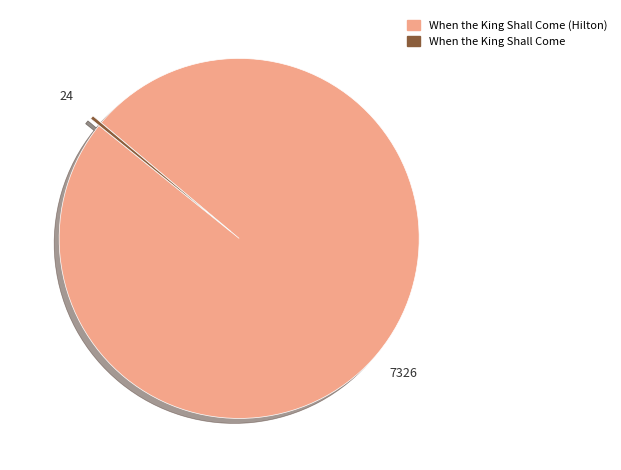

Between When the King Shall Come (Hilton) and When the King Shall Come, which is larger?

When the King Shall Come (Hilton)